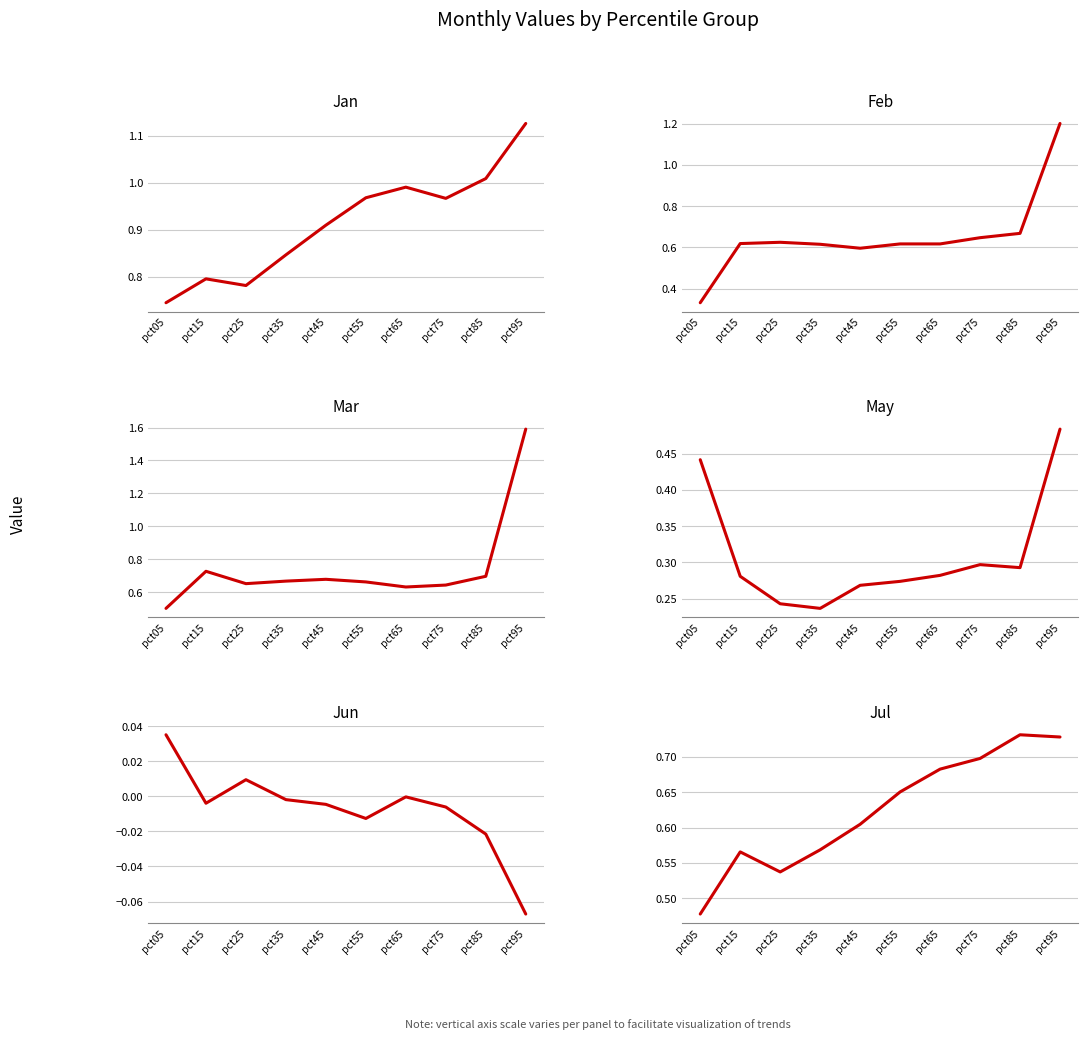

What is the value of the Jul point at the 5th from the left?

0.6